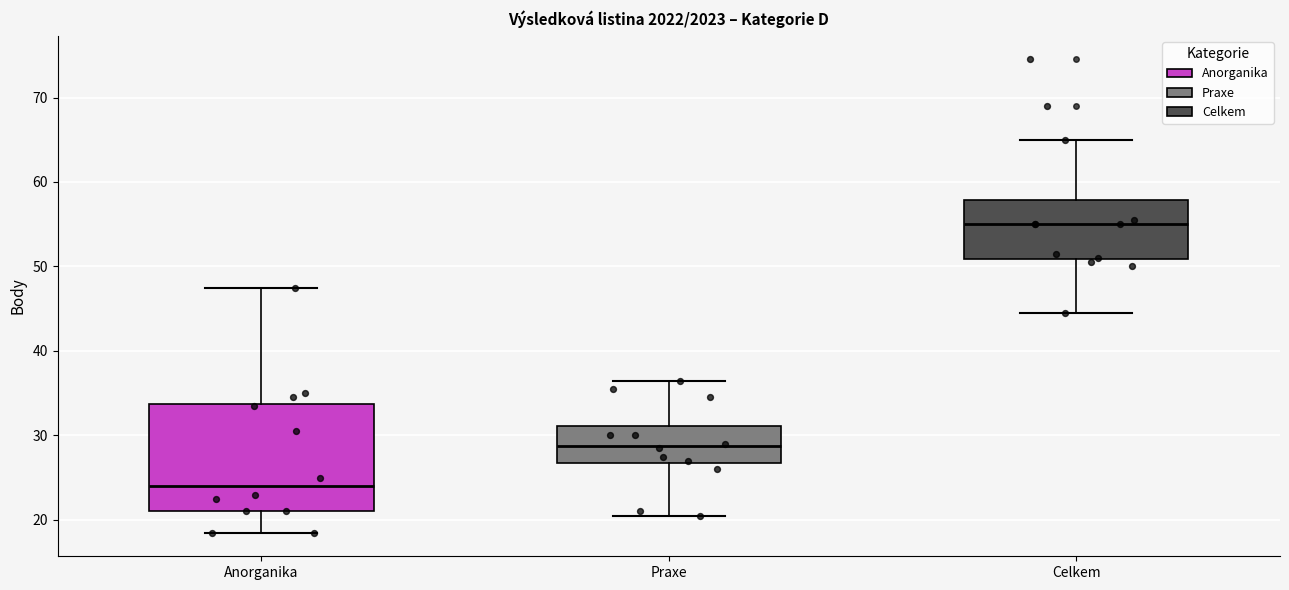

Which box's median line is the highest?

Celkem